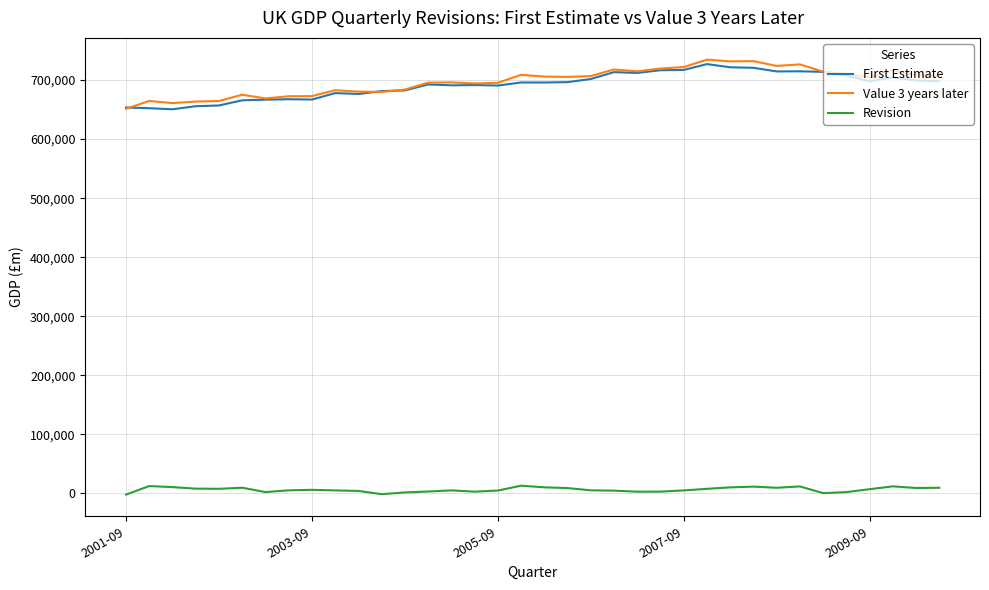

True or false: First Estimate and Revision cross at least once.

False